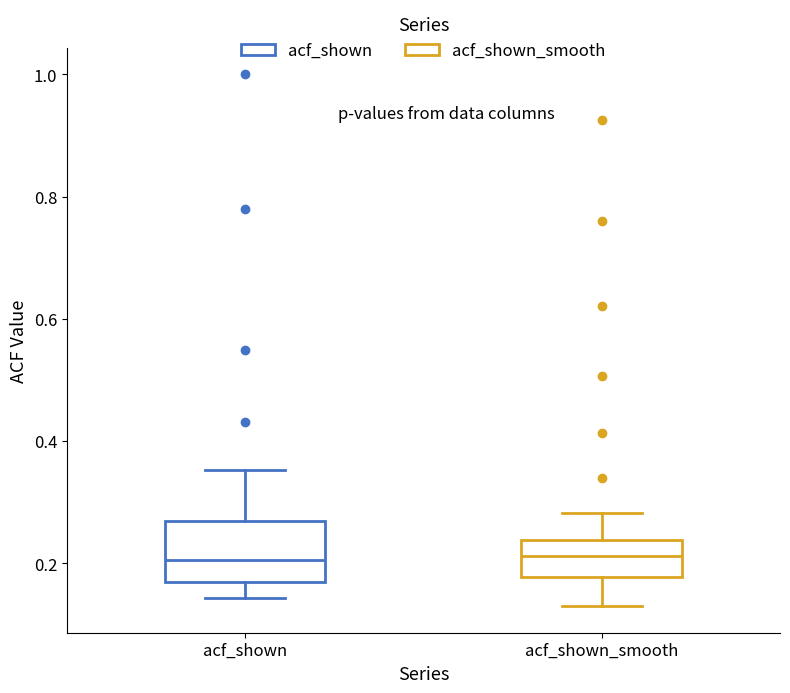

Where does the upper whisker of the box for acf_shown end on the y-axis? The values are not printed on the chart, so give them approximately, as read against the axis.

0.36